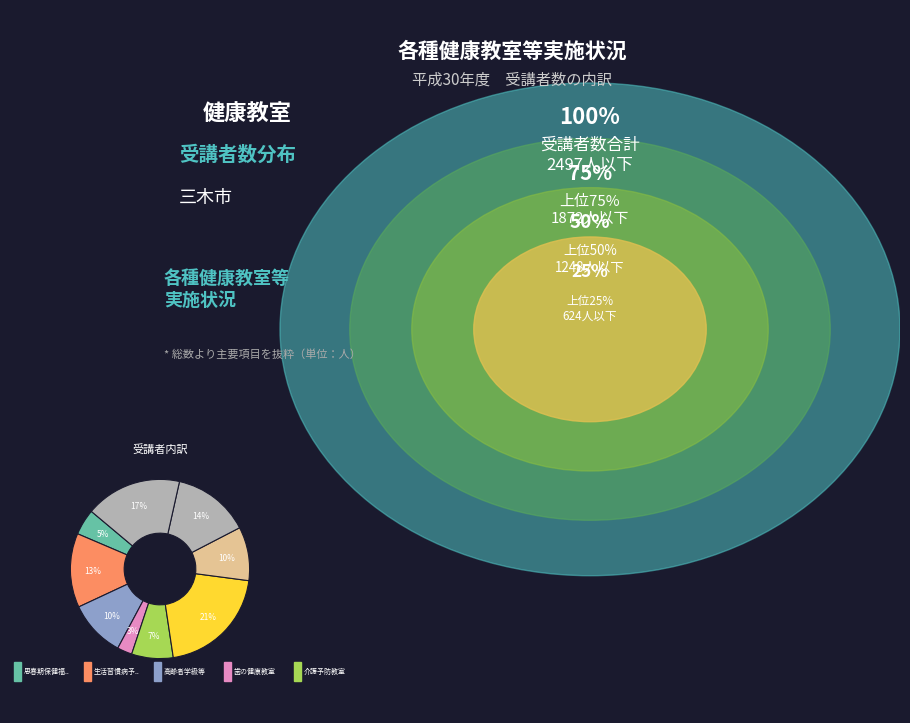

Rank the categories by value from highest to lowest.

健康づくりの集い, 運動指導関連教室等その他, 地区組織活動の育成, 生活習慣病予防教室, 高齢者学級等, 歯と口の健康展, 介護予防教室, 思春期保健福祉体験事業, 歯の健康教室